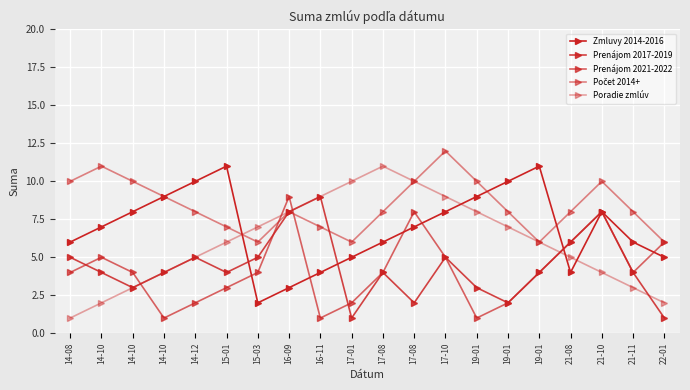

At which category is the sum across all series the highest?

17-10